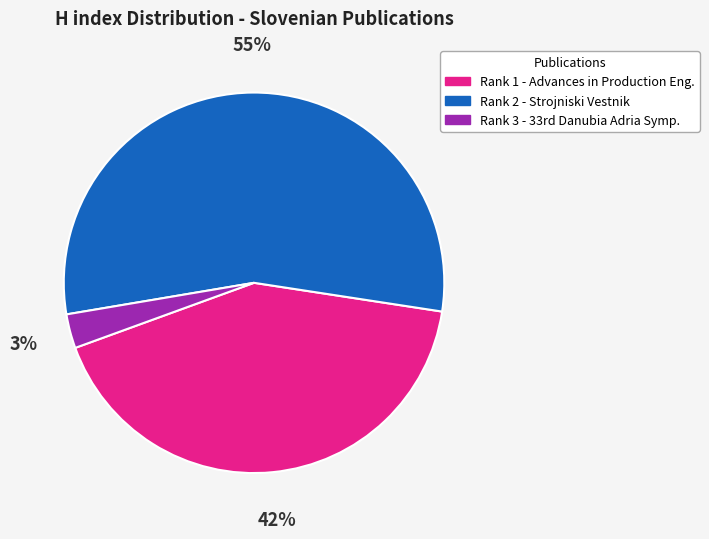

Does any single category account for the majority?

Yes